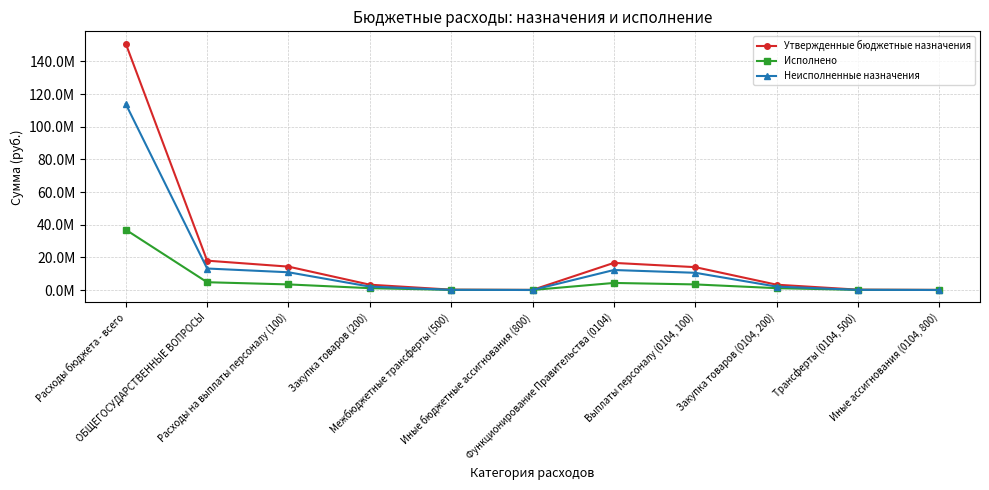

Does the chart have visible grid lines?

Yes